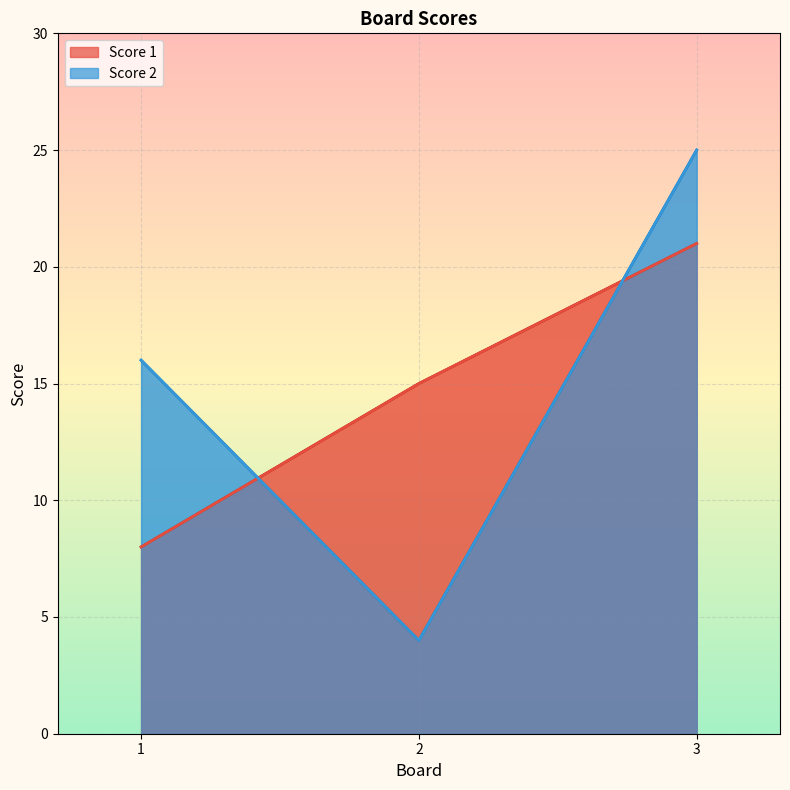

What is the difference between the maximum and second lowest values in the Score 1 series?

6